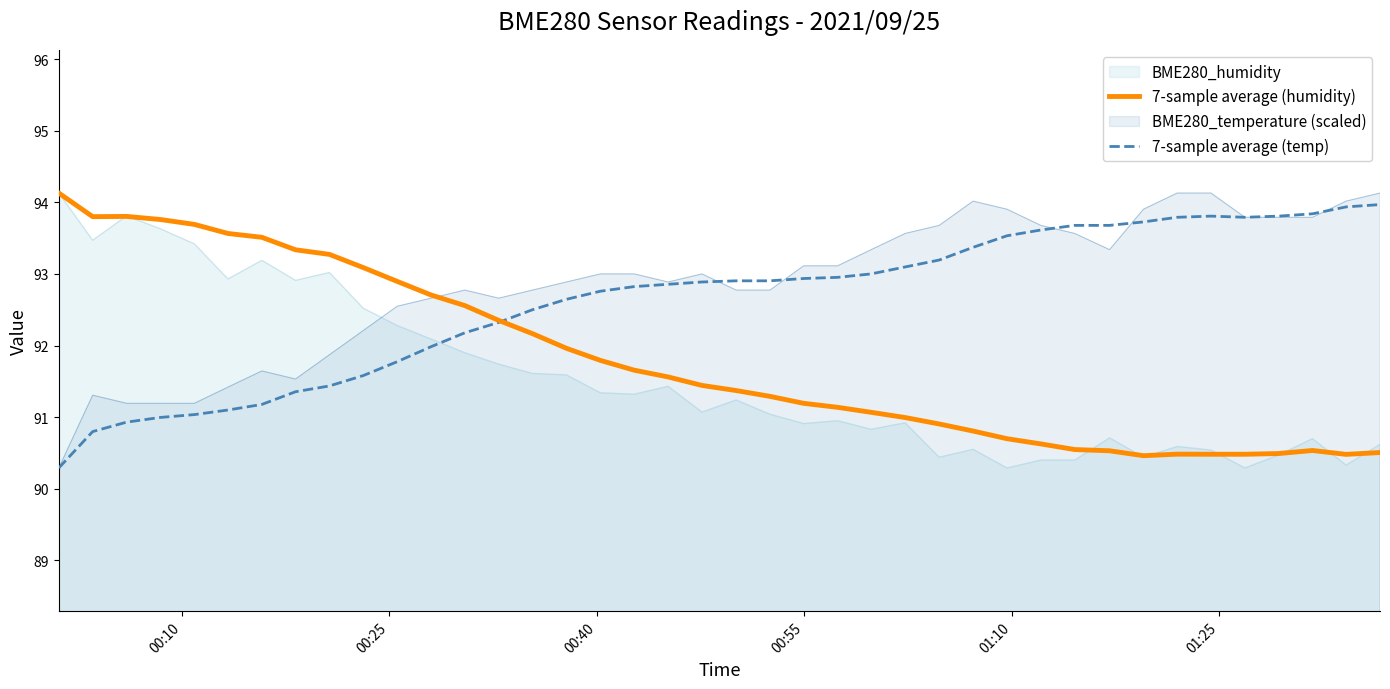

How many distinct data groups are displayed?

4